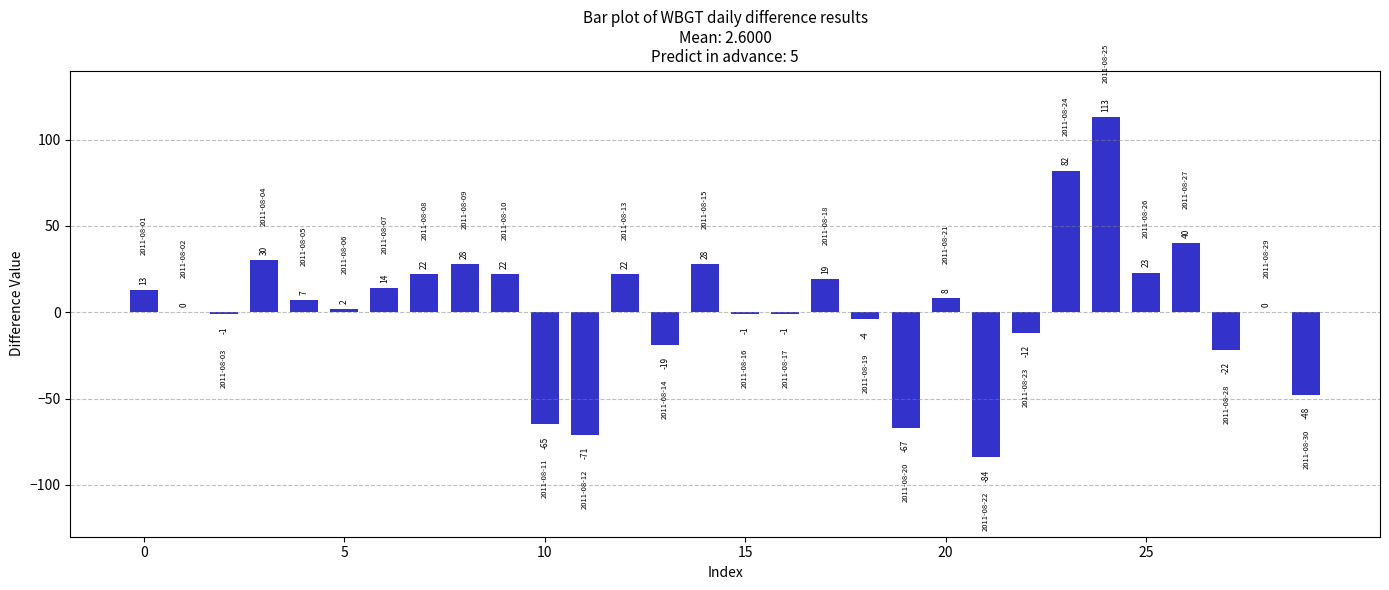

What is the maximum value shown in the chart?

113